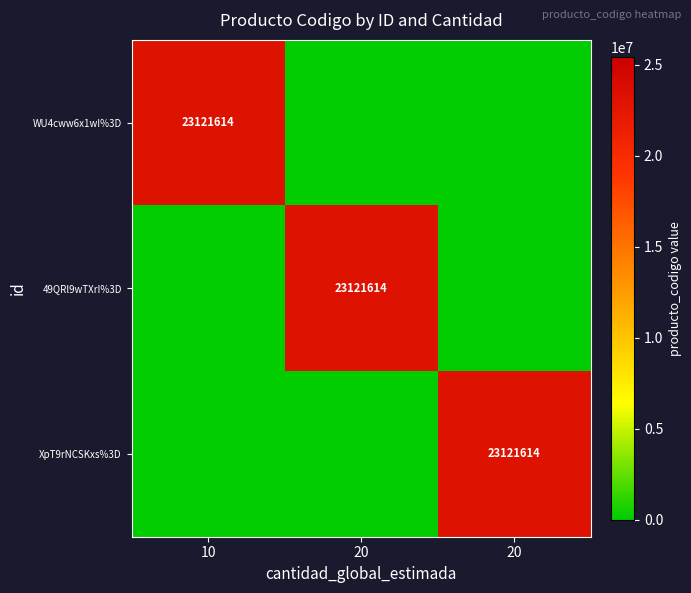

List the labels in order of XpT9rNCSKxs%3D value, largest first.

20, 10, 20